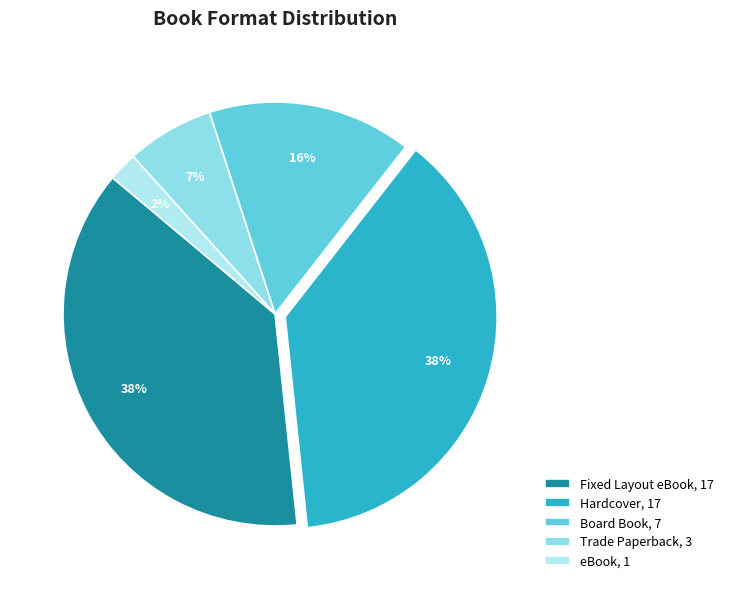

Approximately how many times larger is the value at Fixed Layout eBook compared to Trade Paperback?

5.7